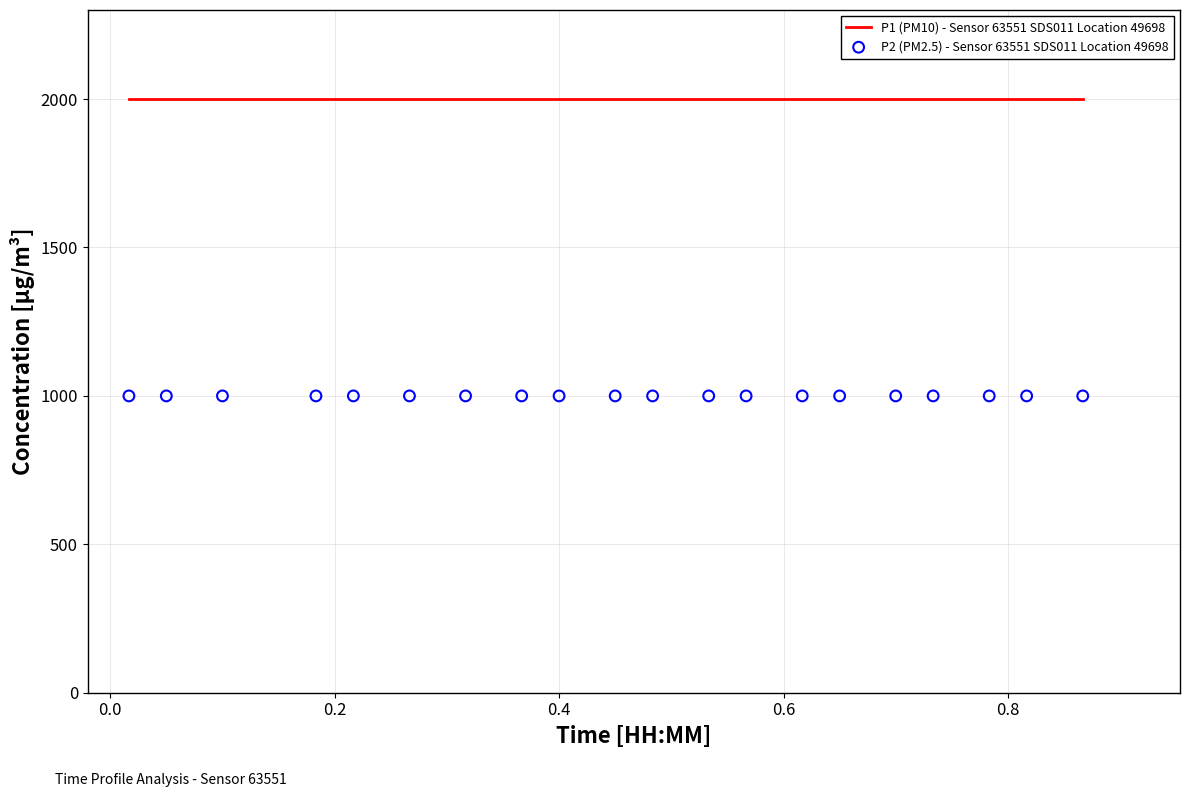

Which series has the largest total across all categories?

P1 (PM10) - Sensor 63551 SDS011 Location 49698